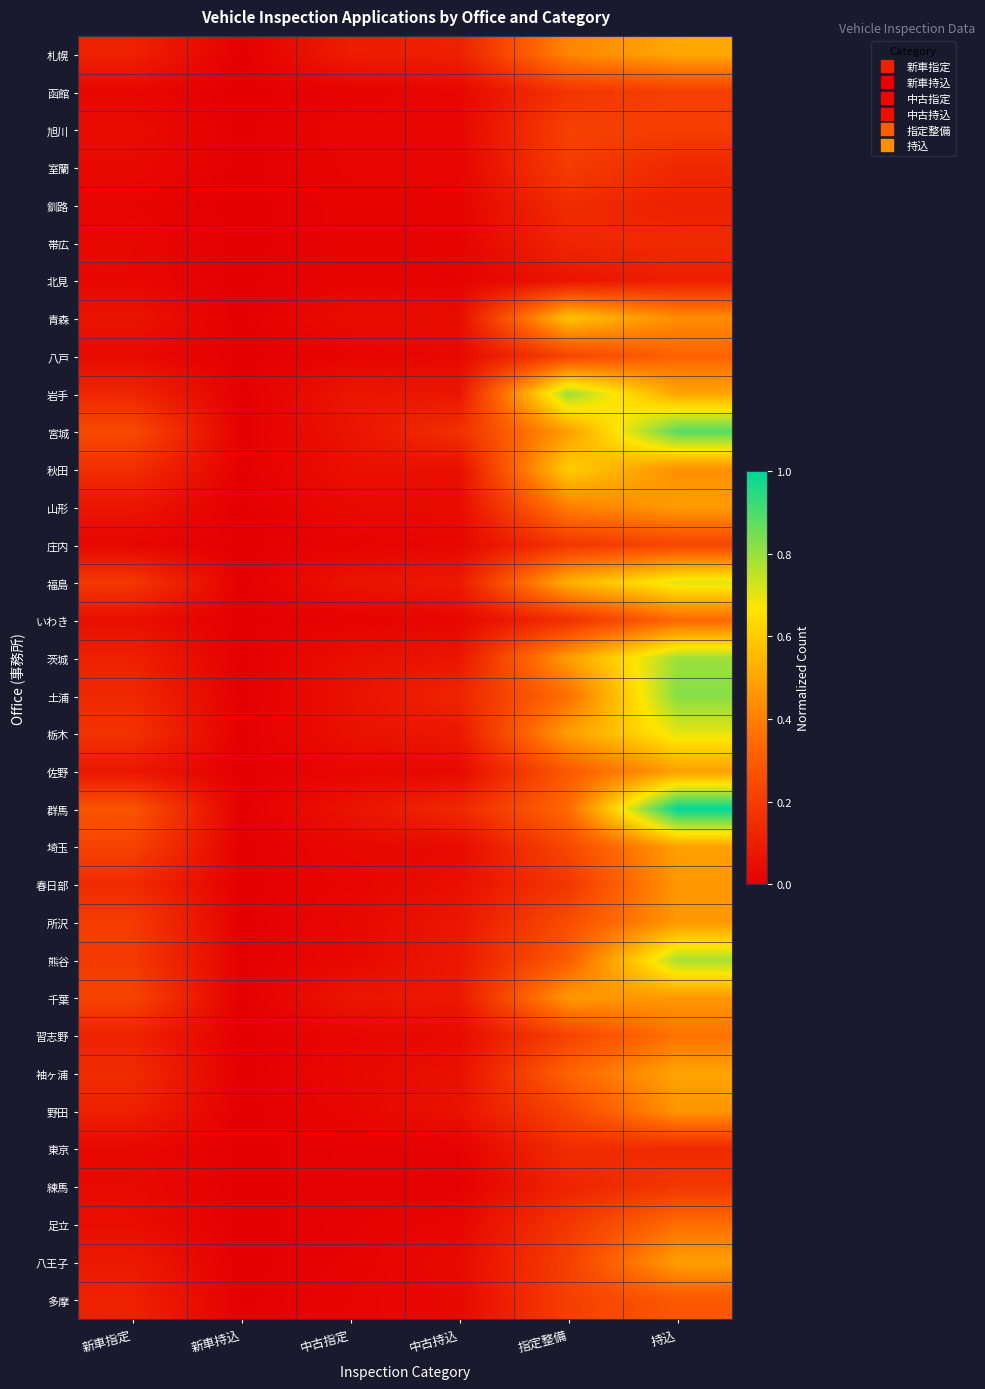

What is the maximum value shown in the chart?

1.0